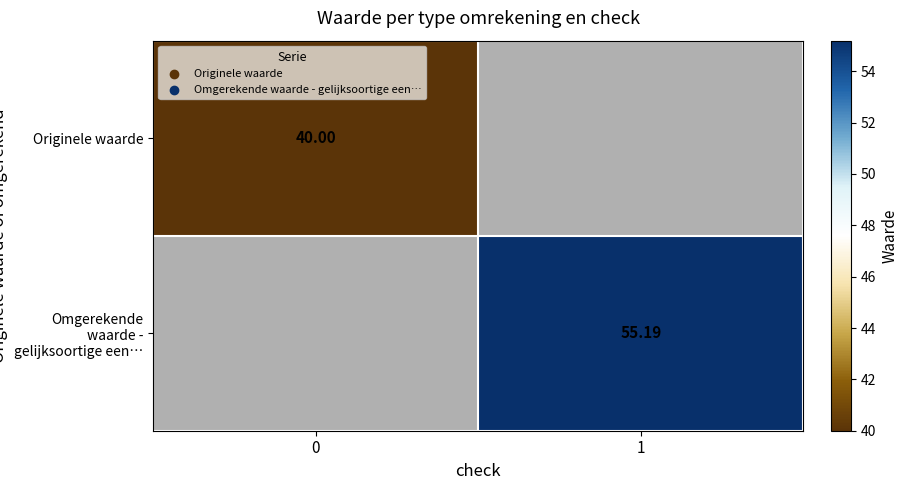

Is the value of Originele waarde at 0 greater than the value of Omgerekende waarde - gelijksoortige een… at 1?

No